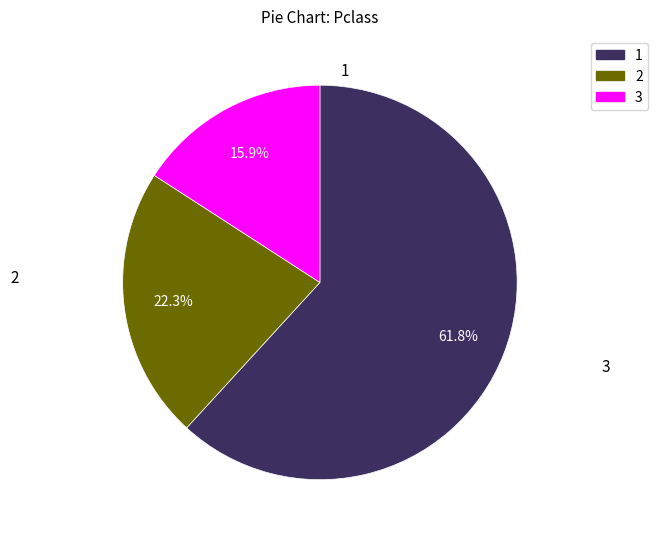

Is there a majority slice in this chart?

Yes